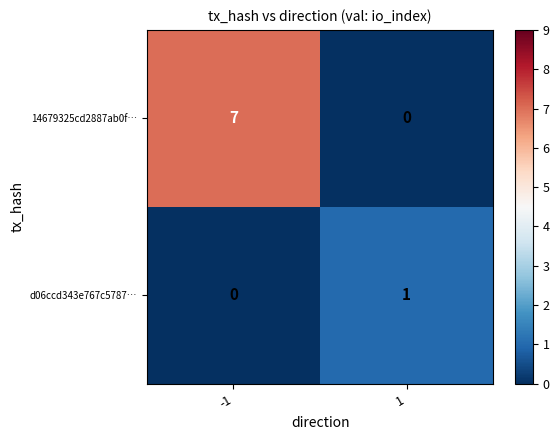

What is the maximum value shown in the chart?

7